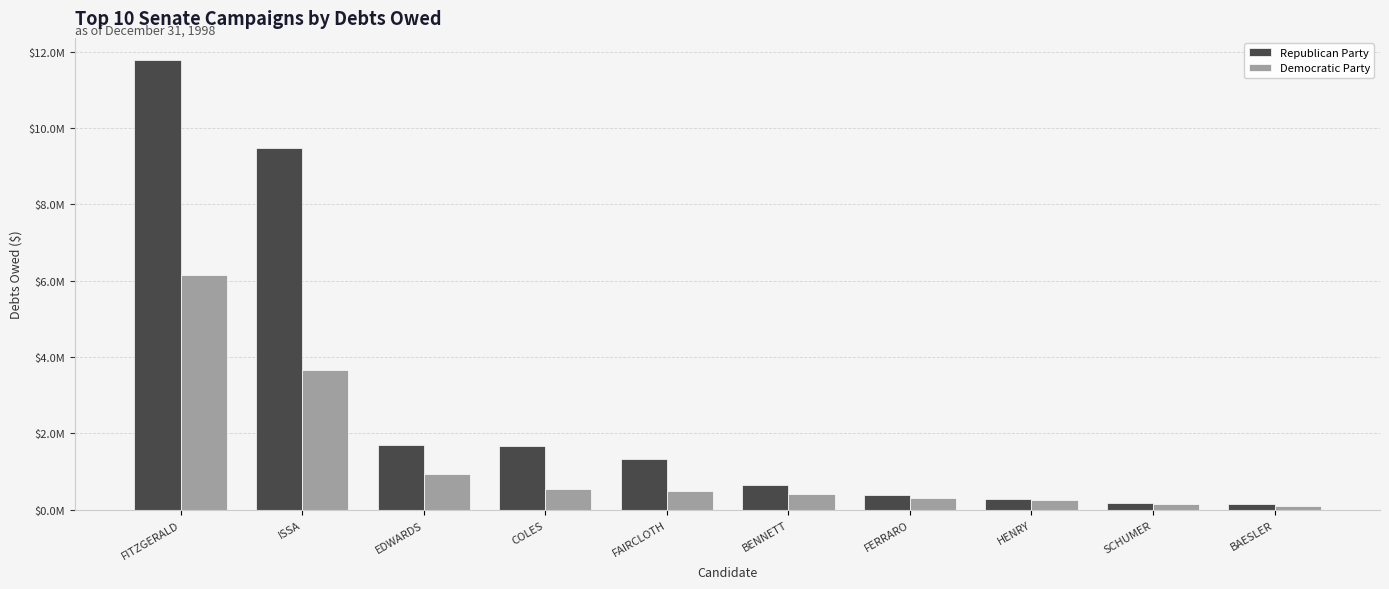

At which label is Democratic Party closest to 3125000?

ISSA